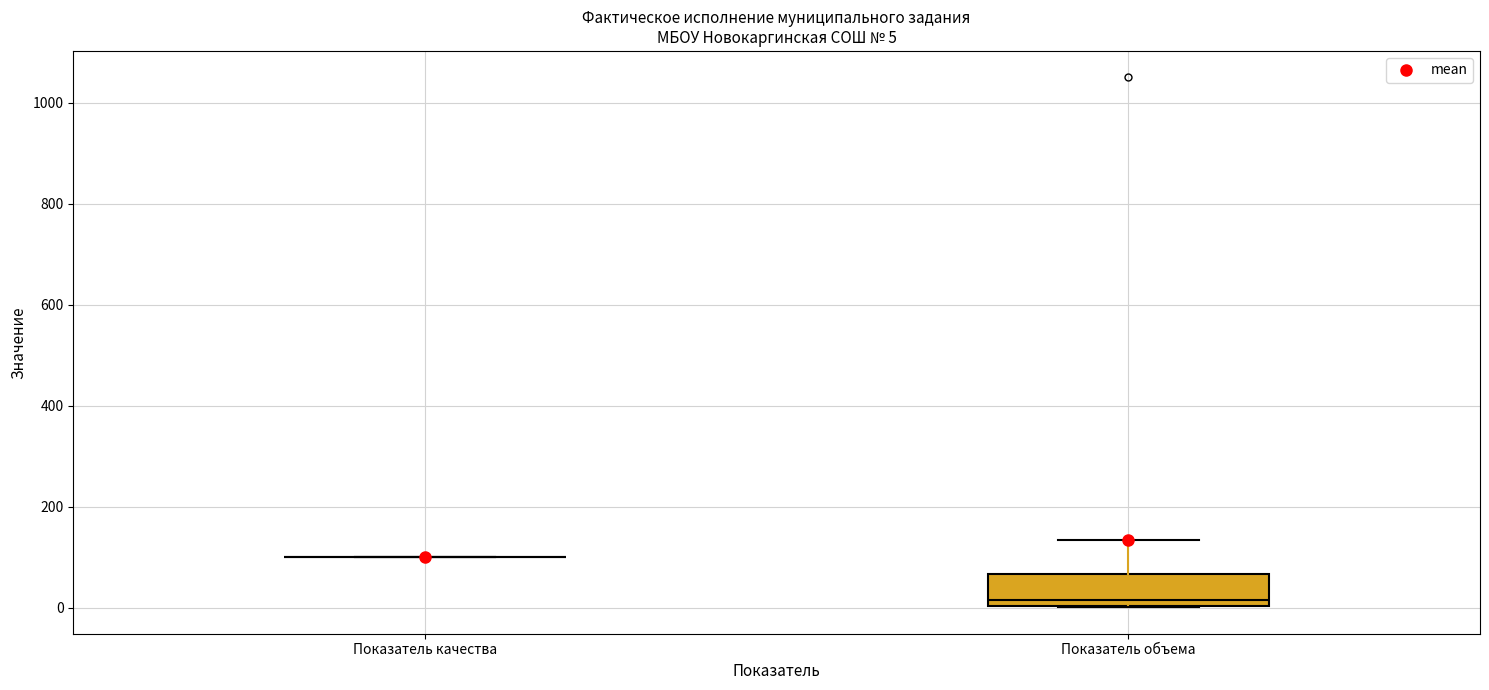

Which box is the tallest, from its lower edge to its upper edge?

Показатель объема